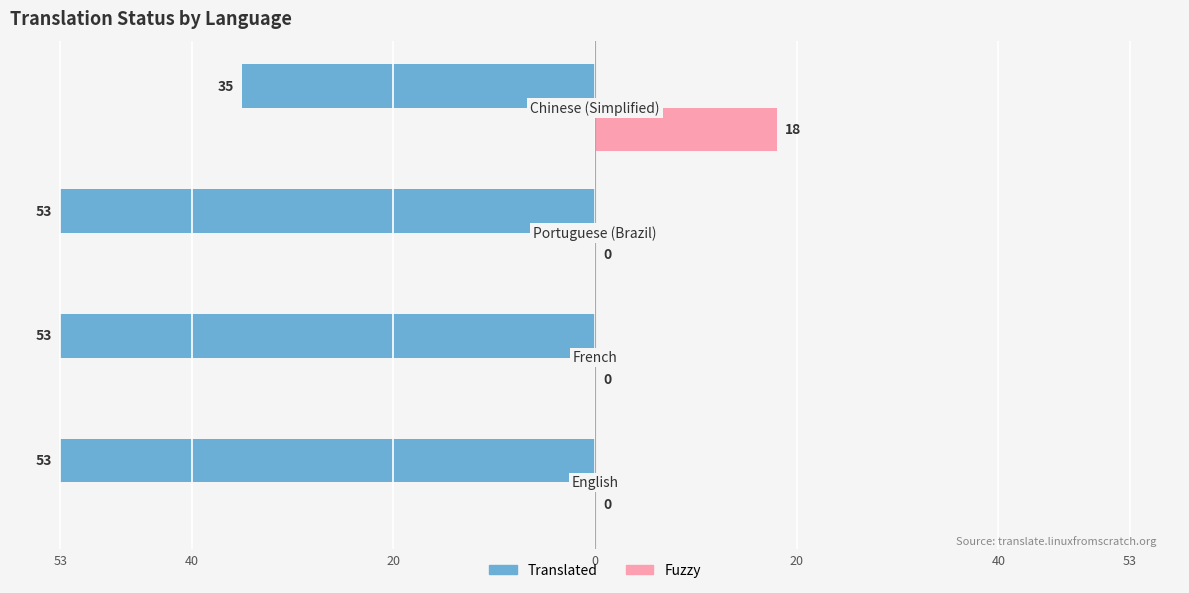

Is it true that translated equals -53 at 53?

True